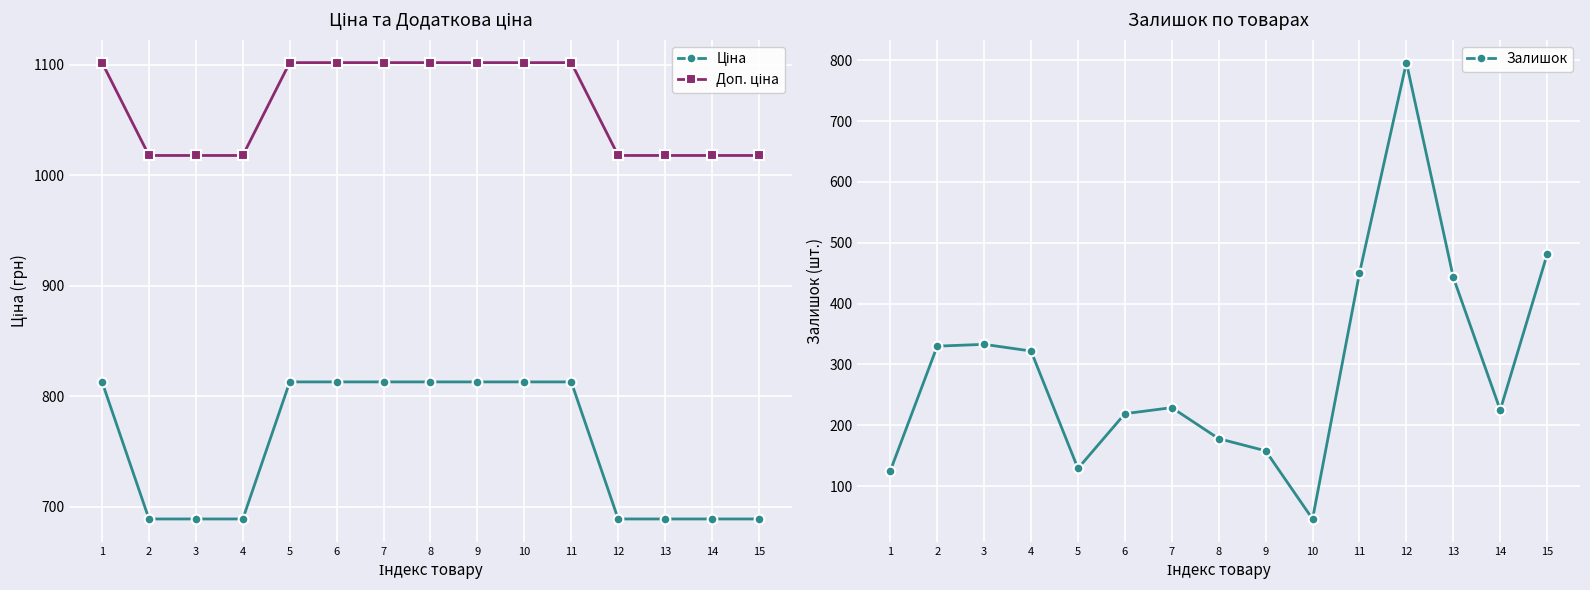

In Залишок, how many points are higher than both neighbors (excluding endpoints)?

3